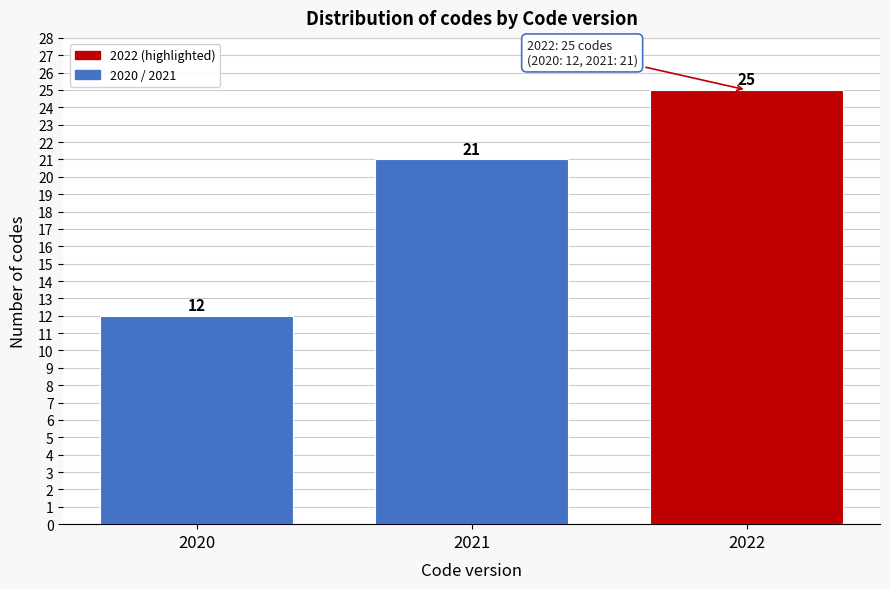

Reading left to right, transcribe all the data shown in this chart.

2020=12	2021=21	2022=25